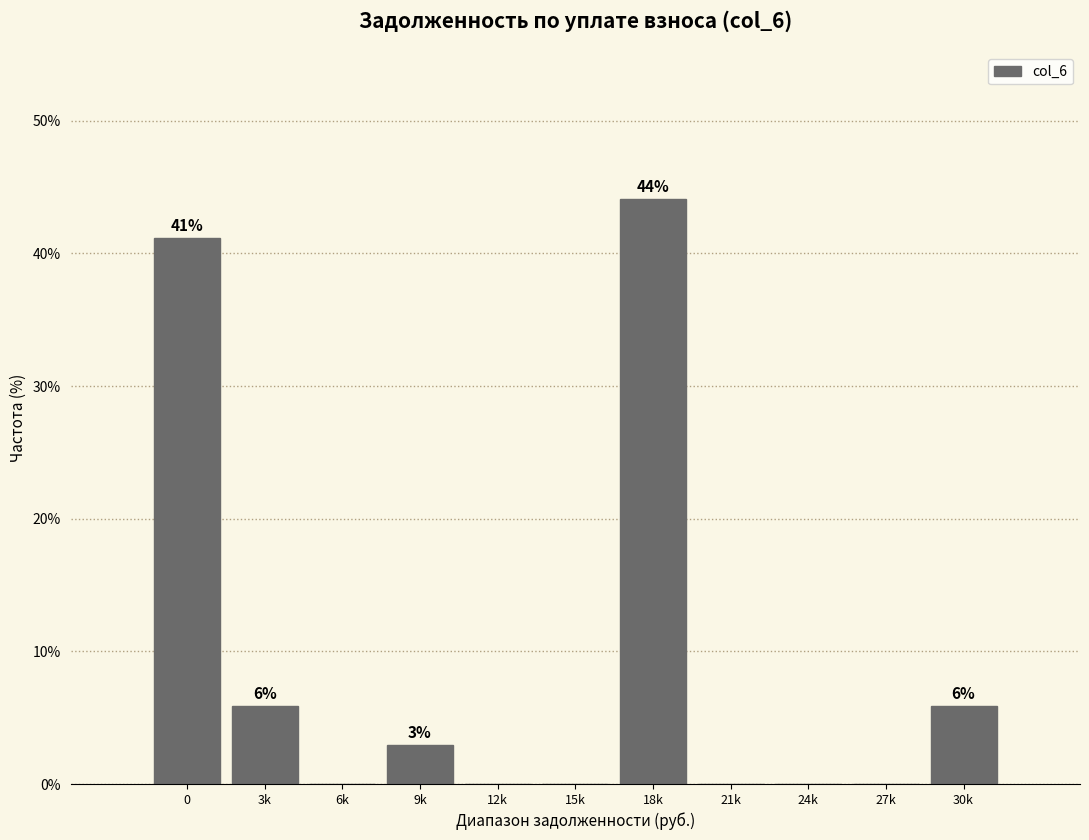

Reading left to right, what are all the values shown in this chart?

0=41.2	3k=5.9	6k=0.0	9k=2.9	12k=0.0	15k=0.0	18k=44.1	21k=0.0	24k=0.0	27k=0.0	30k=5.9